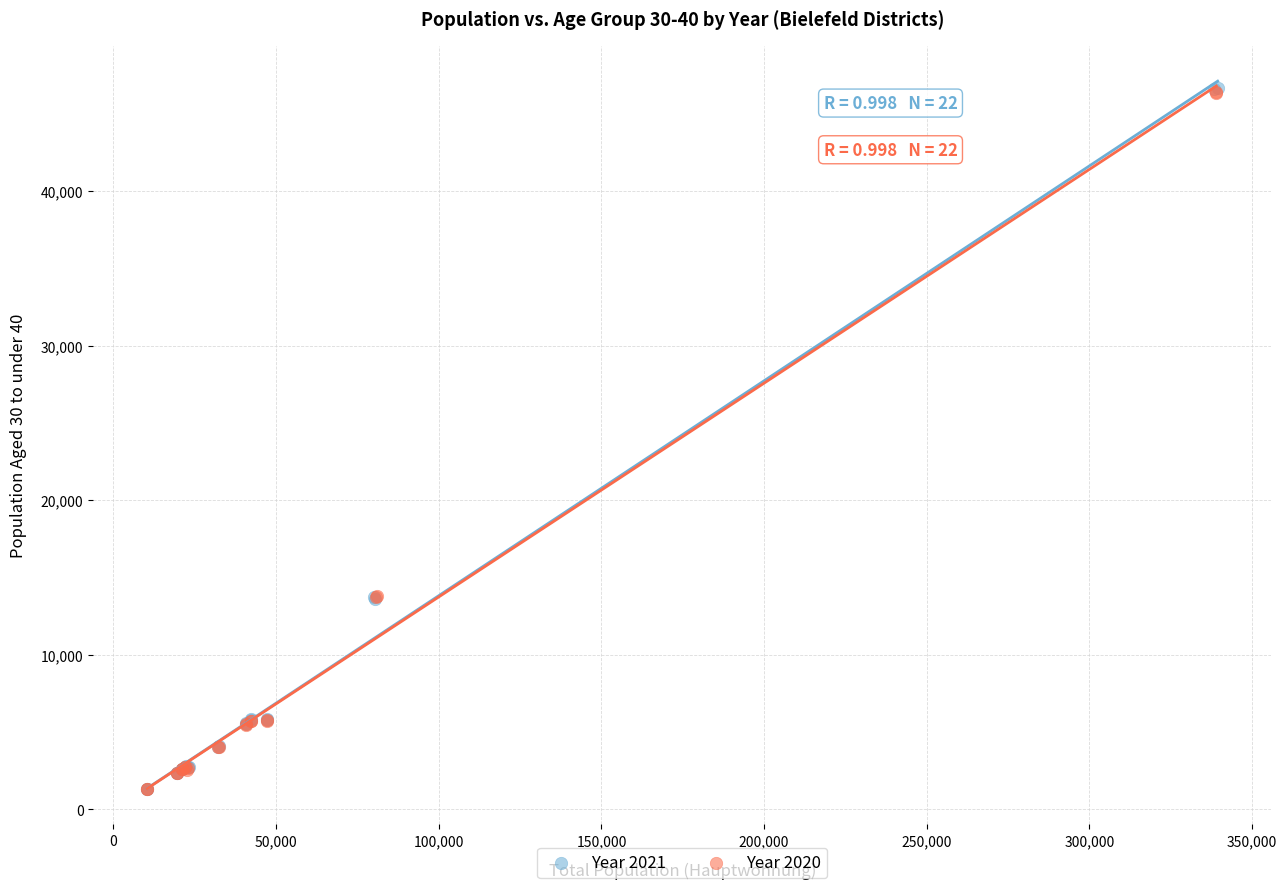

Which series has the largest Y range (max minus min)?

Year 2021